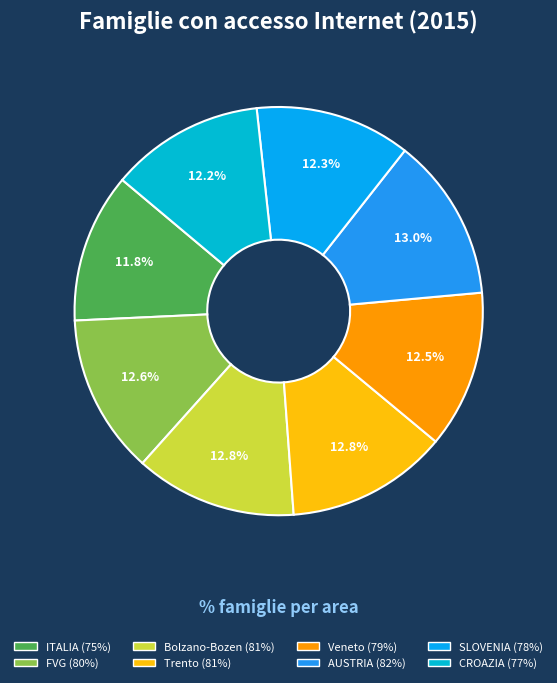

How many segments does this pie chart have?

8